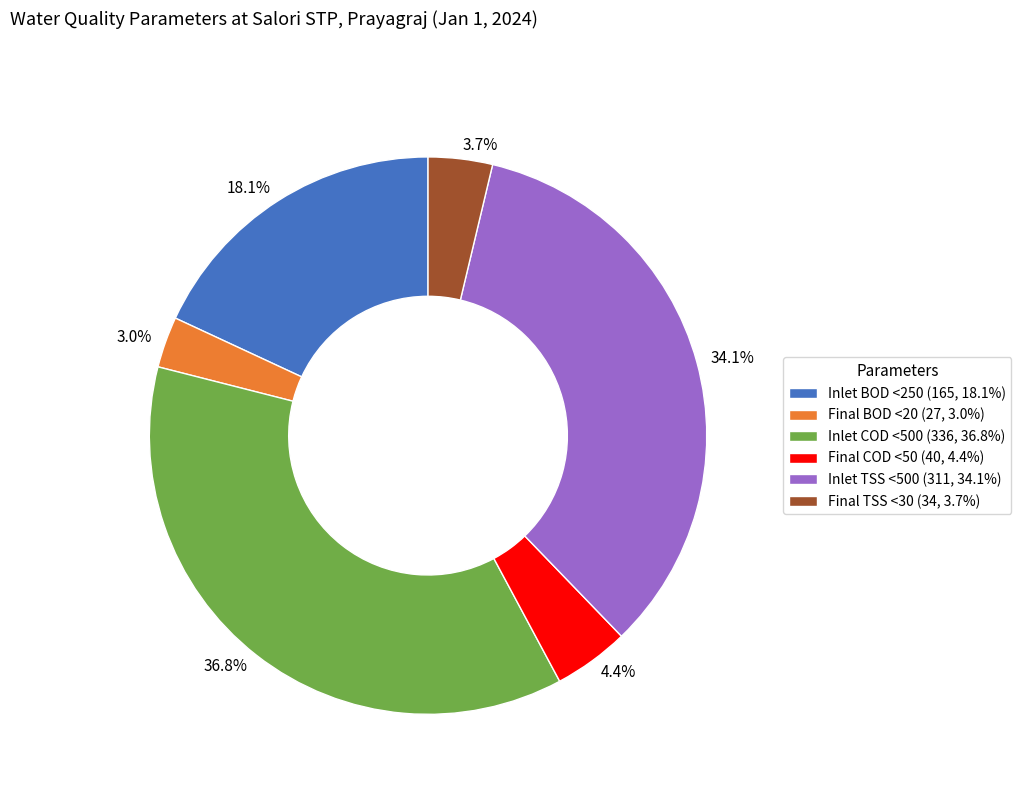

What percentage is the Final TSS <30 slice, to the nearest percent?

4%